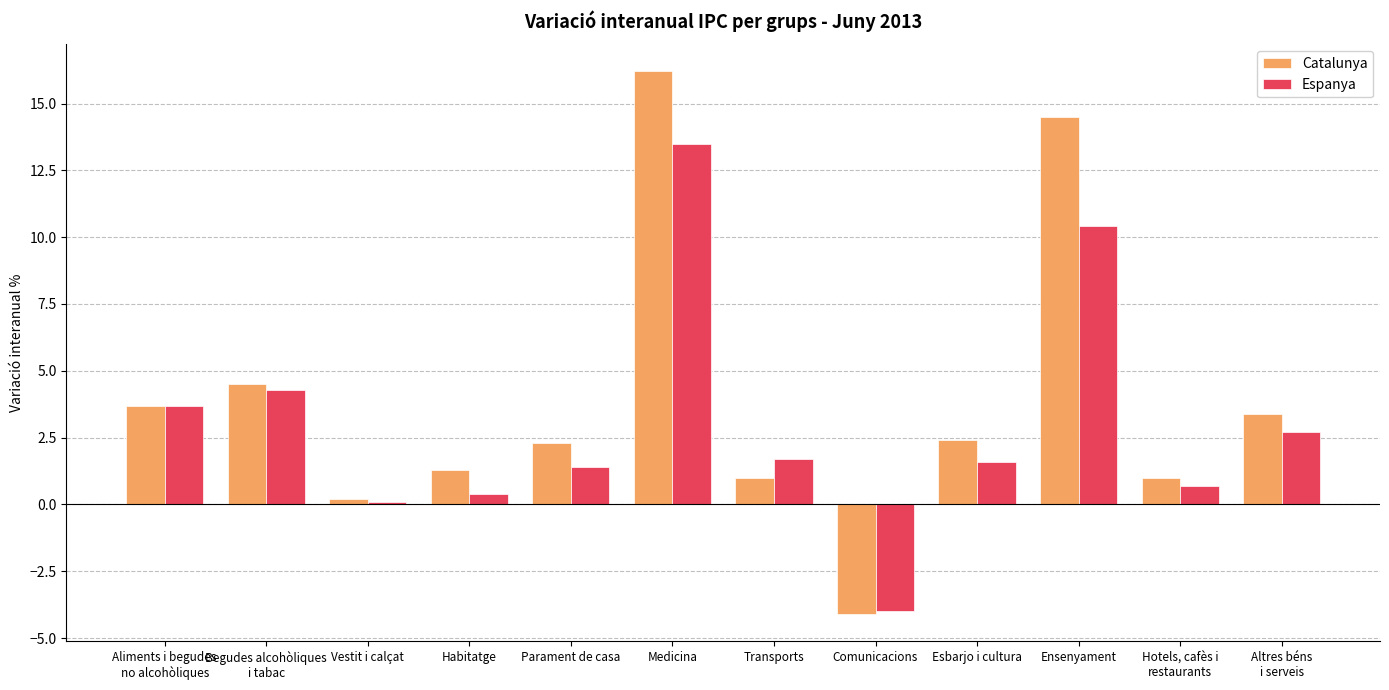

What is the difference between the Espanya values at Comunicacions and Esbarjo i cultura?

5.6